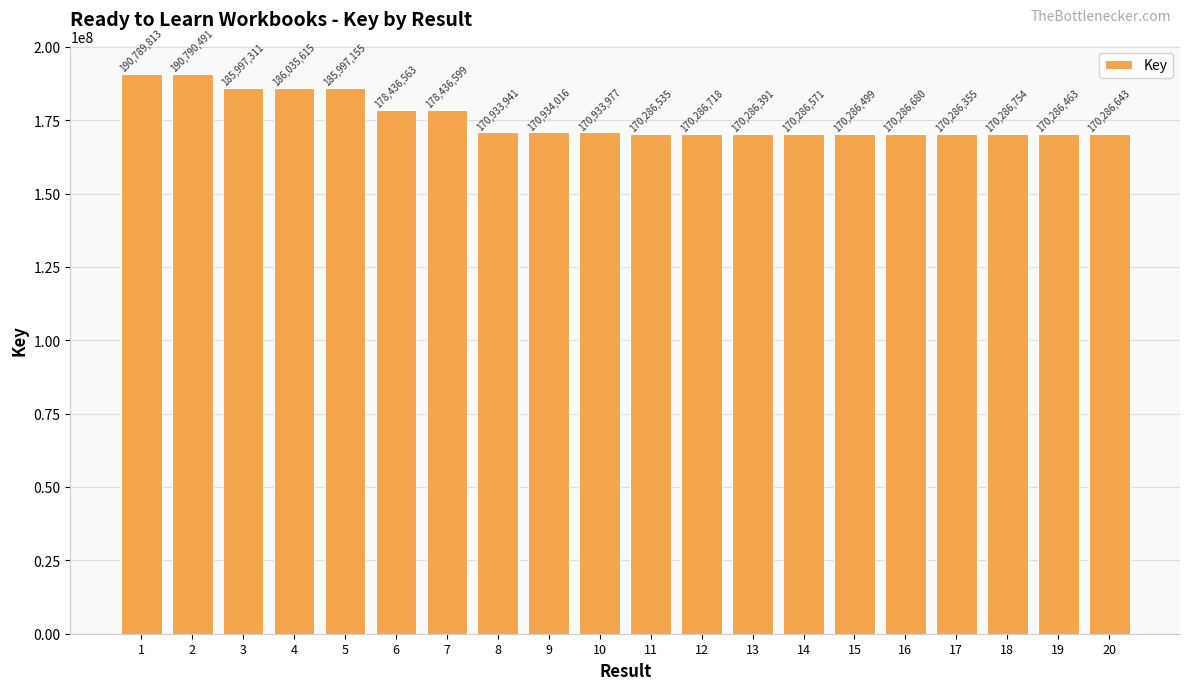

What is the difference between the maximum and minimum values?

20504136